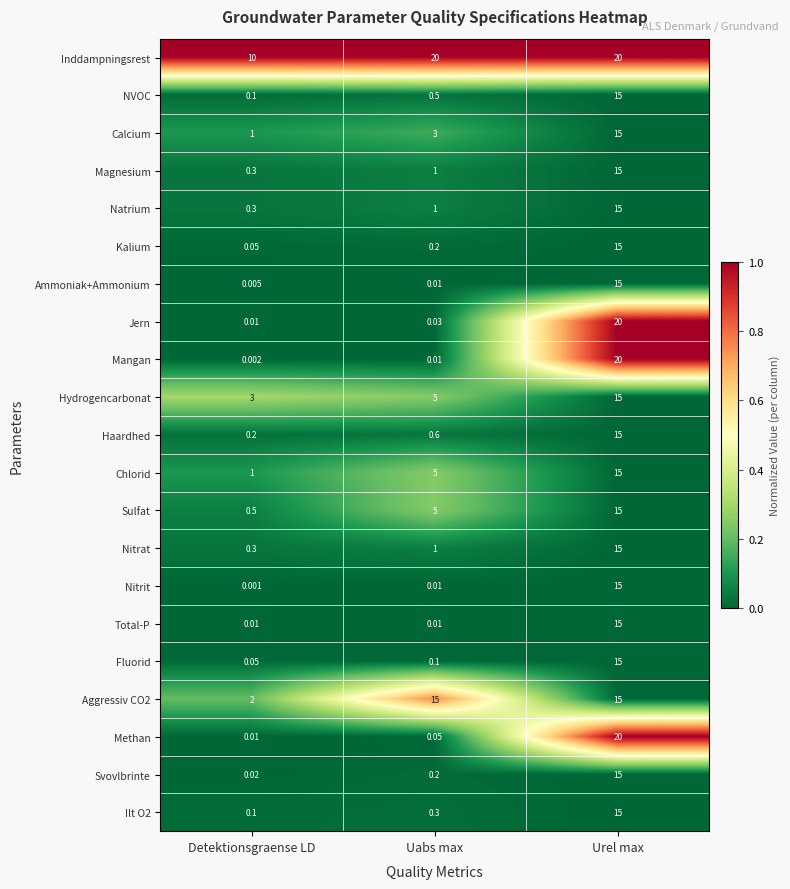

Between Uabs max and Urel max, which series saw the biggest shift?

Mangan